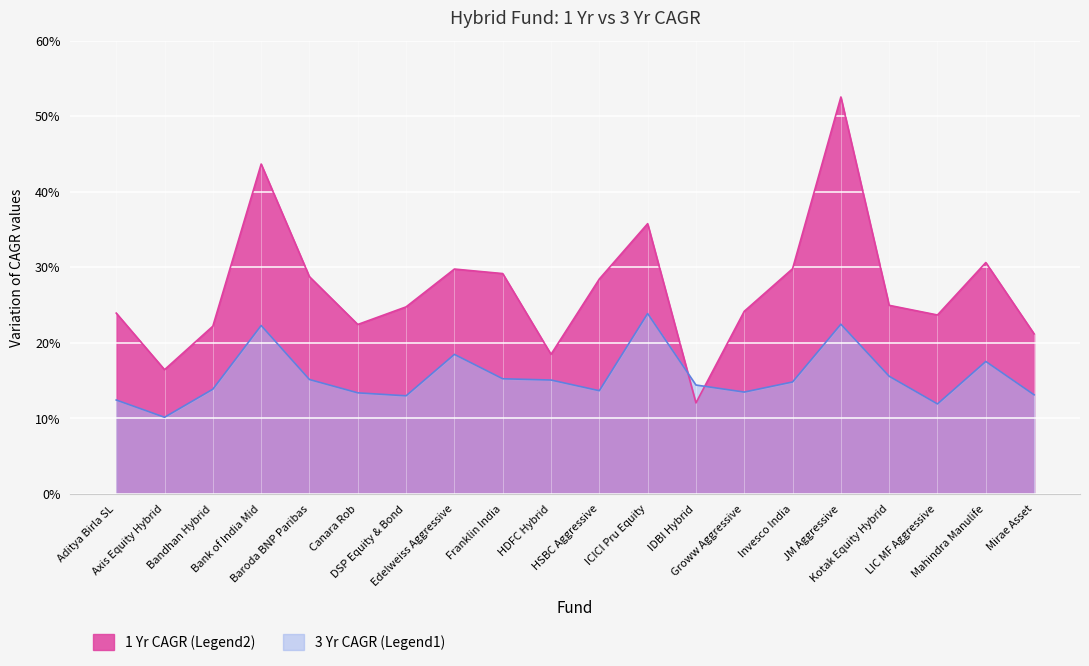

What is the value of the 3 Yr CAGR point at the 17th from the left?

15.6